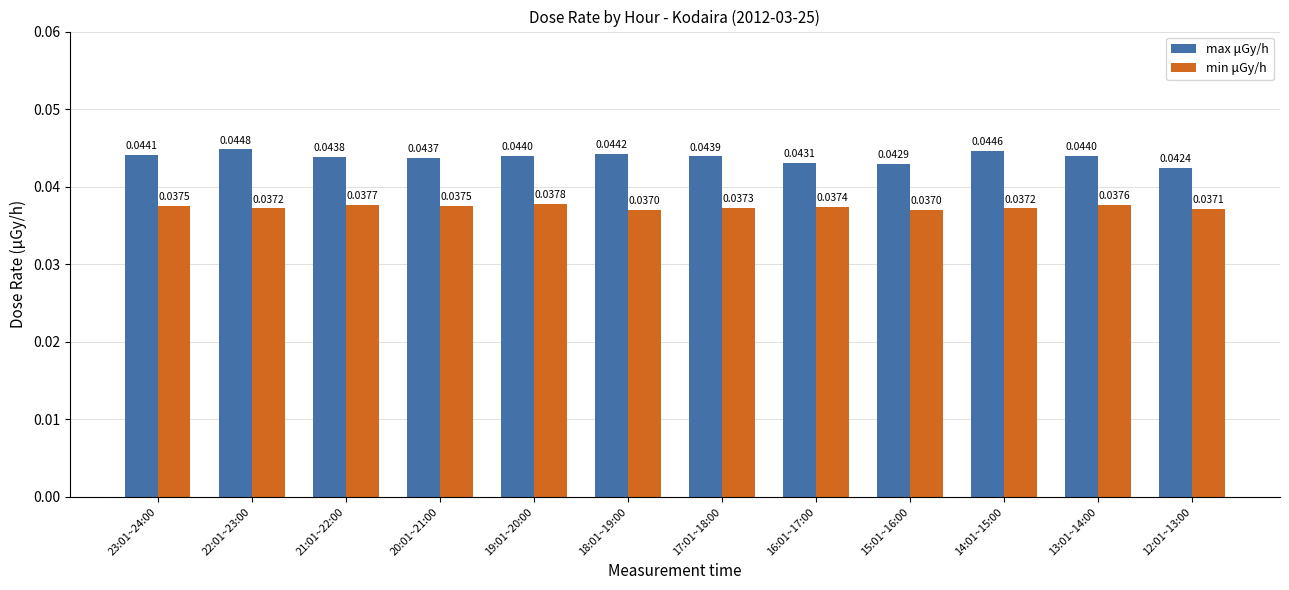

Which series has the widest spread of values?

max μGy/h